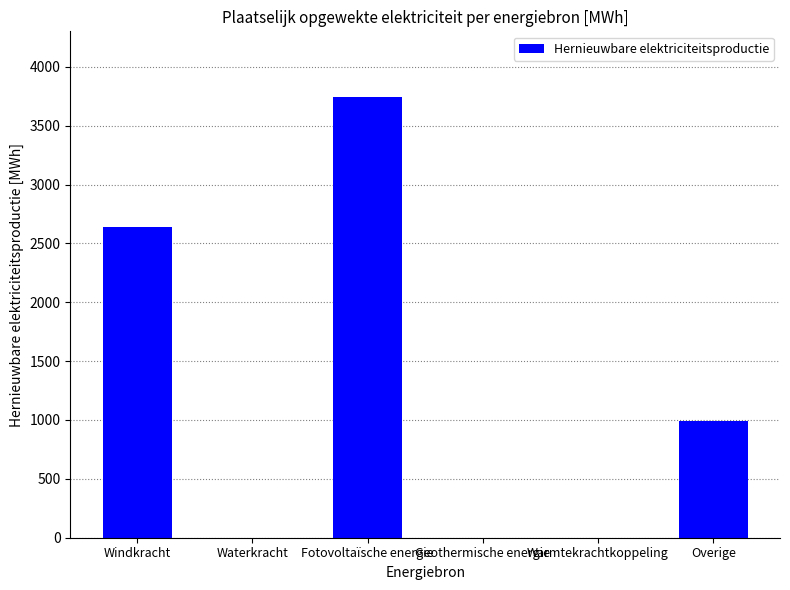

What is the sum of all values?

7377.4